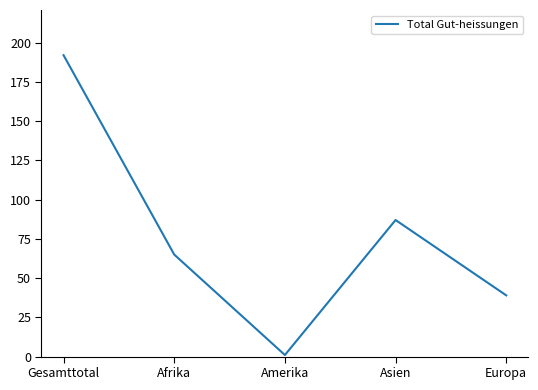

What is the change in value from Gesamttotal to Asien?

-105